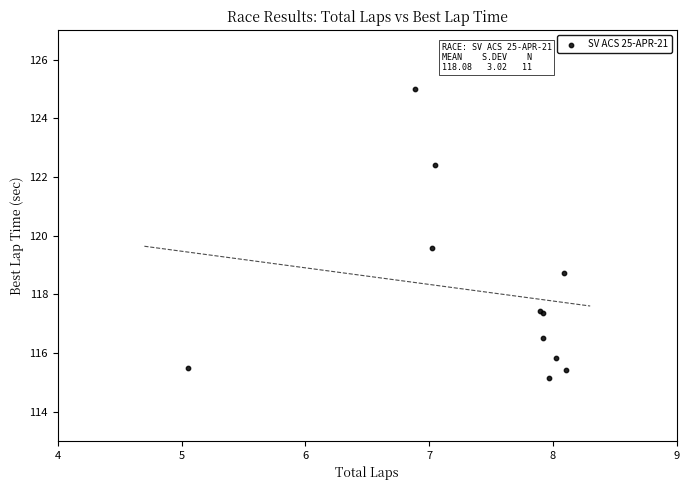

What Y value in the scatter plot is closest to 120?

119.6